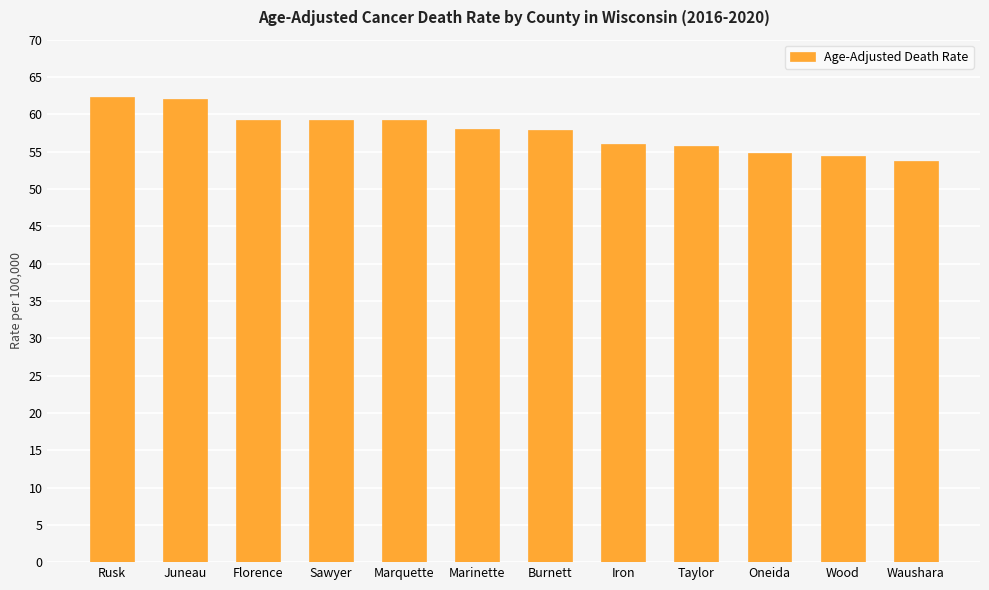

Count the number of data series in this chart.

1